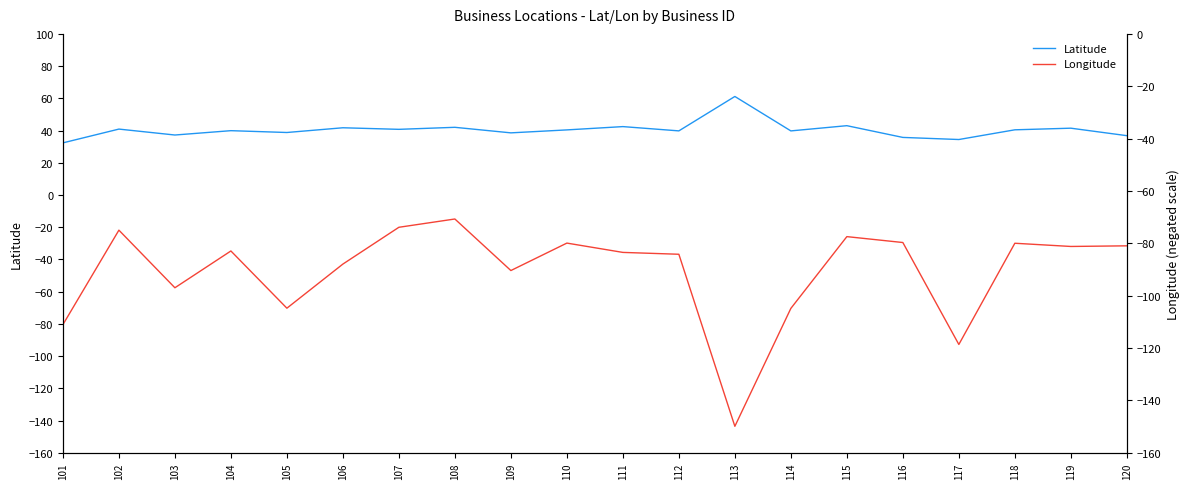

How many values in the Latitude series are below 40?

10